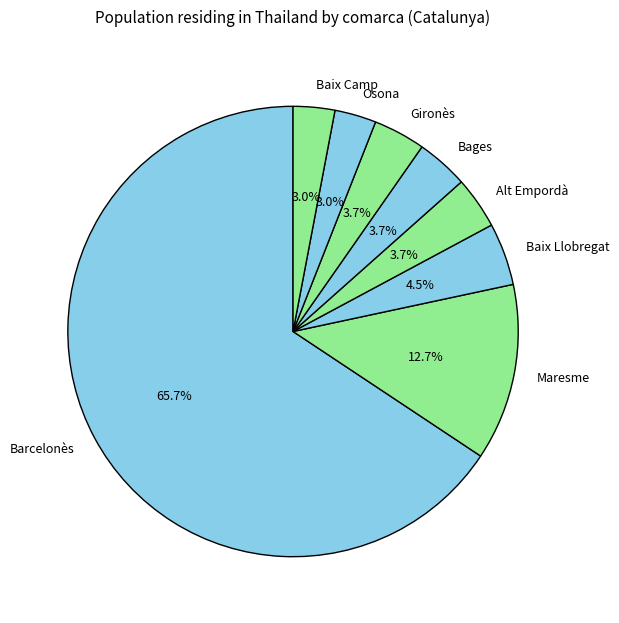

The Baix Camp slice represents 12% of the pie. True or false?

False